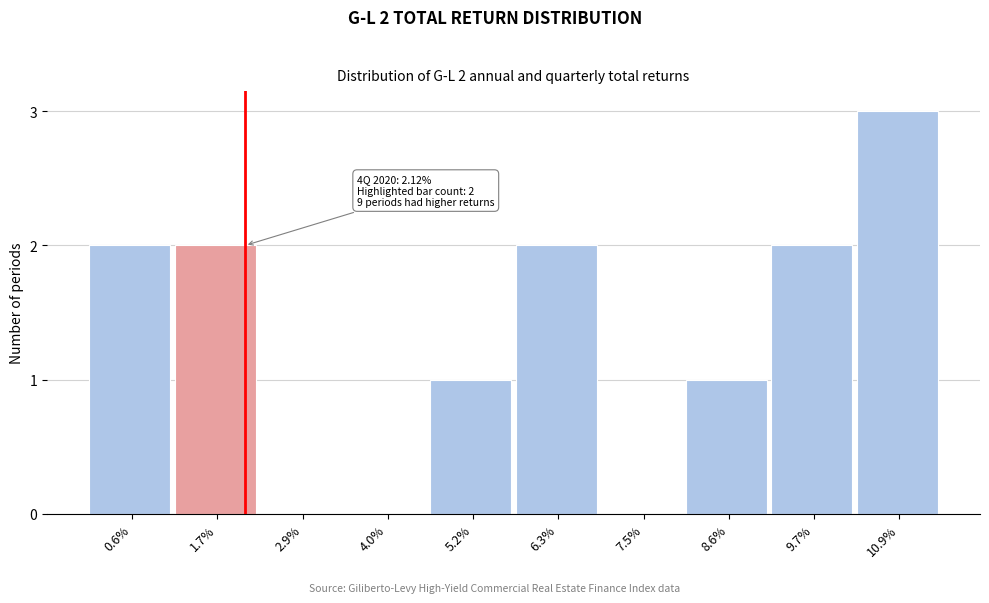

Reading left to right, list all the values displayed in this chart.

0.6%=2	1.7%=2	2.9%=0	4.0%=0	5.2%=1	6.3%=2	7.5%=0	8.6%=1	9.7%=2	10.9%=3